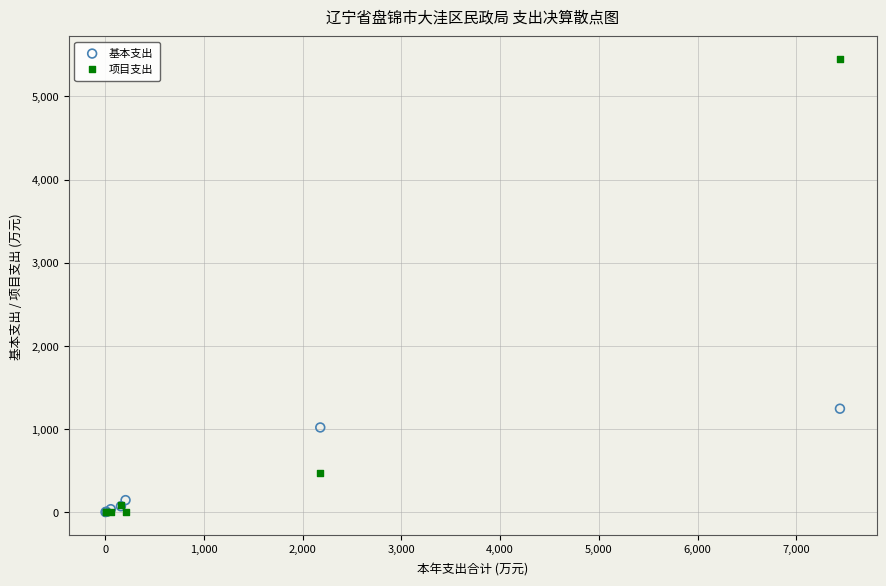

Across all series, what Y value is closest to 2725?

1244.9